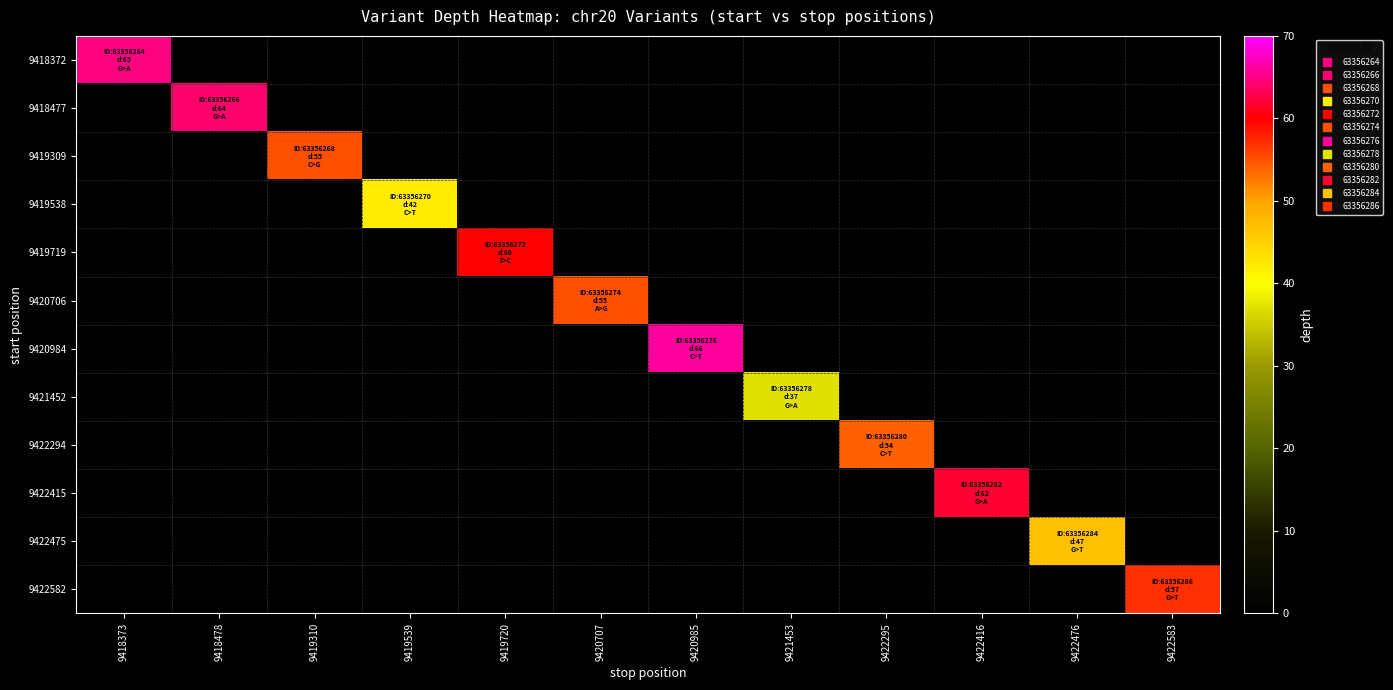

Reading right to left, extract all data points from this chart.

9418372: 9422583=0	9422476=0	9422416=0	9422295=0	9421453=0	9420985=0	9420707=0	9419720=0	9419539=0	9419310=0	9418478=0	9418373=65
9418477: 9422583=0	9422476=0	9422416=0	9422295=0	9421453=0	9420985=0	9420707=0	9419720=0	9419539=0	9419310=0	9418478=64	9418373=0
9419309: 9422583=0	9422476=0	9422416=0	9422295=0	9421453=0	9420985=0	9420707=0	9419720=0	9419539=0	9419310=55	9418478=0	9418373=0
9419538: 9422583=0	9422476=0	9422416=0	9422295=0	9421453=0	9420985=0	9420707=0	9419720=0	9419539=42	9419310=0	9418478=0	9418373=0
9419719: 9422583=0	9422476=0	9422416=0	9422295=0	9421453=0	9420985=0	9420707=0	9419720=60	9419539=0	9419310=0	9418478=0	9418373=0
9420706: 9422583=0	9422476=0	9422416=0	9422295=0	9421453=0	9420985=0	9420707=55	9419720=0	9419539=0	9419310=0	9418478=0	9418373=0
9420984: 9422583=0	9422476=0	9422416=0	9422295=0	9421453=0	9420985=66	9420707=0	9419720=0	9419539=0	9419310=0	9418478=0	9418373=0
9421452: 9422583=0	9422476=0	9422416=0	9422295=0	9421453=37	9420985=0	9420707=0	9419720=0	9419539=0	9419310=0	9418478=0	9418373=0
9422294: 9422583=0	9422476=0	9422416=0	9422295=54	9421453=0	9420985=0	9420707=0	9419720=0	9419539=0	9419310=0	9418478=0	9418373=0
9422415: 9422583=0	9422476=0	9422416=62	9422295=0	9421453=0	9420985=0	9420707=0	9419720=0	9419539=0	9419310=0	9418478=0	9418373=0
9422475: 9422583=0	9422476=47	9422416=0	9422295=0	9421453=0	9420985=0	9420707=0	9419720=0	9419539=0	9419310=0	9418478=0	9418373=0
9422582: 9422583=57	9422476=0	9422416=0	9422295=0	9421453=0	9420985=0	9420707=0	9419720=0	9419539=0	9419310=0	9418478=0	9418373=0